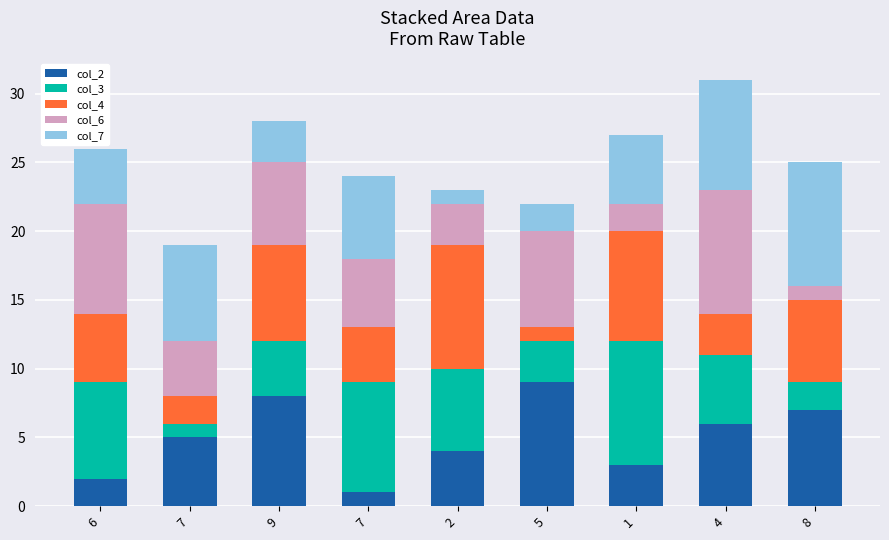

Are the bars grouped side by side (vs. stacked)?

No